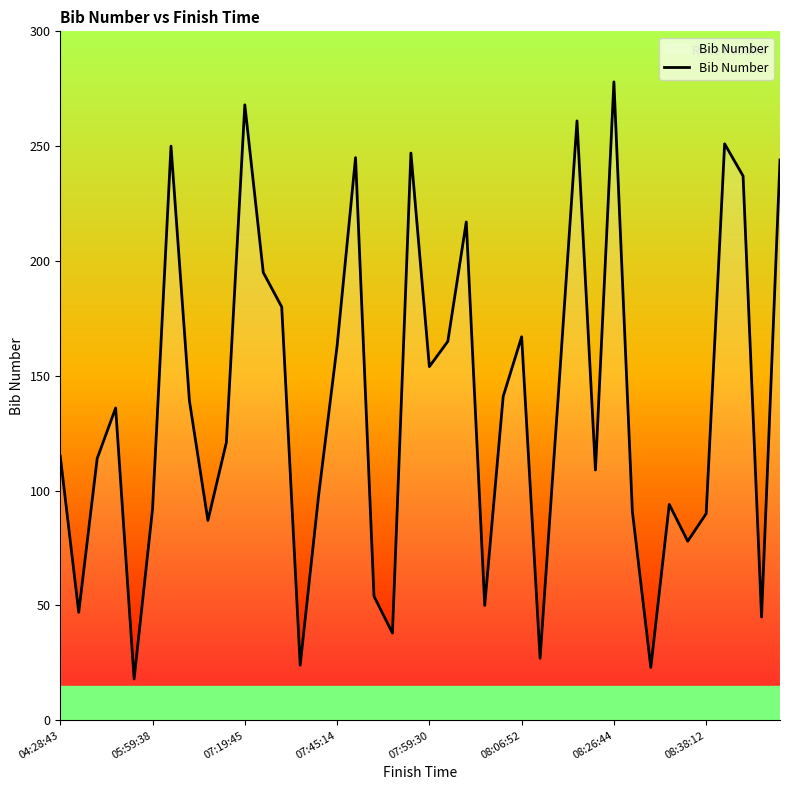

Is this an area chart (filled region under the line)?

Yes